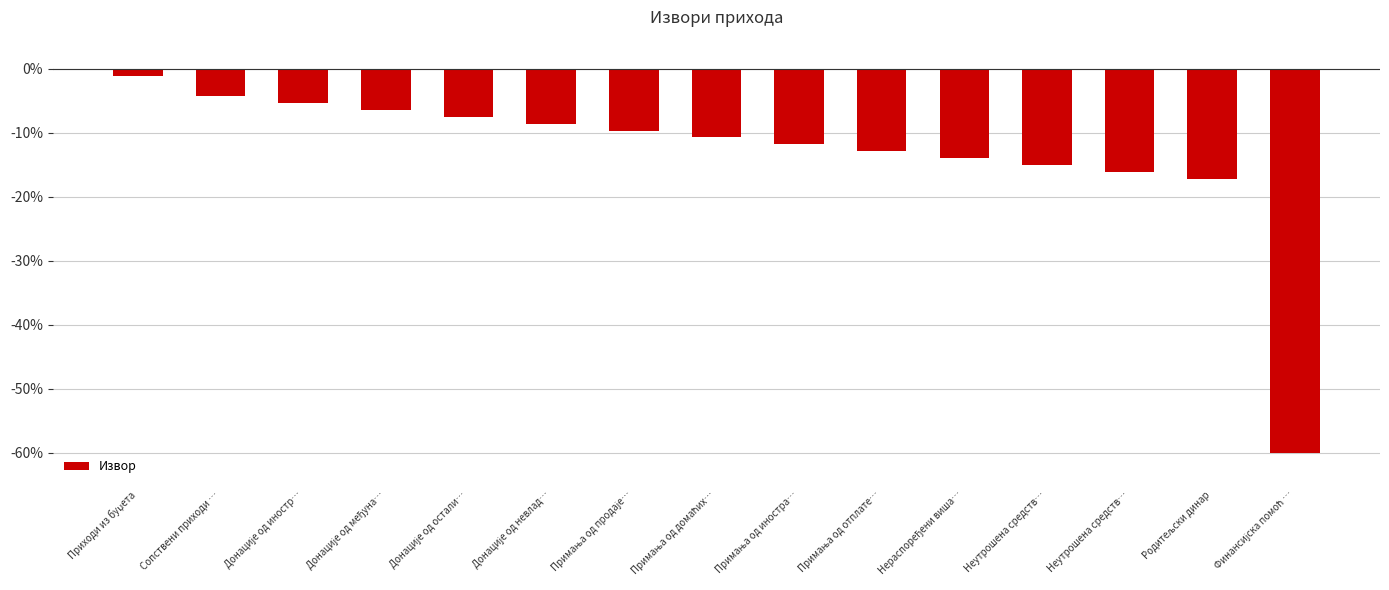

What is the maximum value shown in the chart?

-1.1